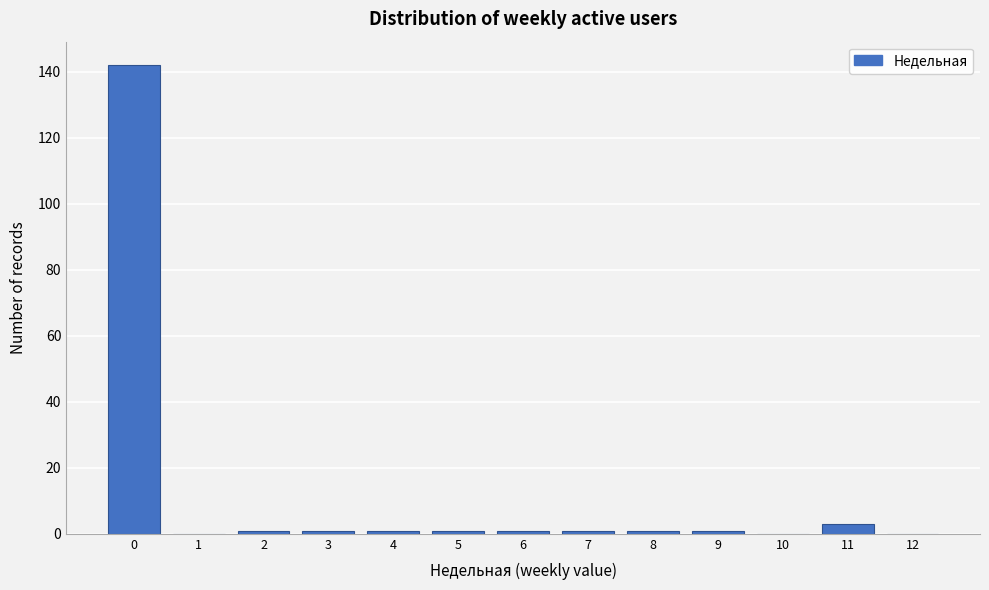

Reading right to left, transcribe all the data shown in this chart.

12=0	11=3	10=0	9=1	8=1	7=1	6=1	5=1	4=1	3=1	2=1	1=0	0=142